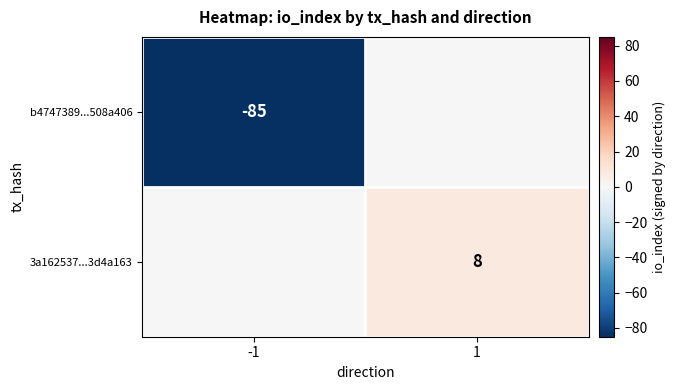

What is the minimum value shown in the chart?

-85